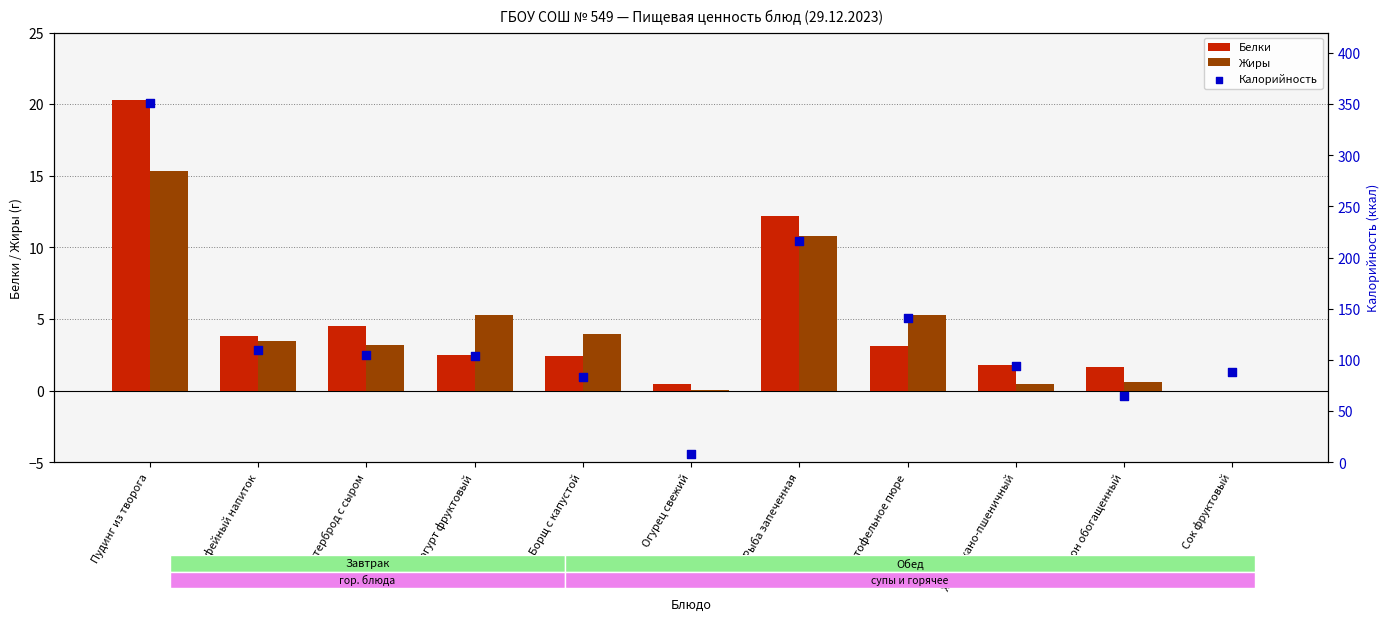

Which series contains the highest Y value?

Калорийность